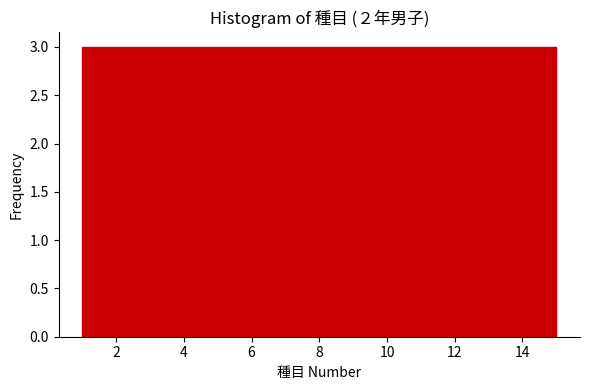

Reading left to right, transcribe this chart: for each bar, give the range it covers on the x-axis and its height. The values are not printed on the chart, so give them approximately, as read against the axis.

1.0 to 3.8: 3
3.8 to 6.6: 3
6.6 to 9.4: 3
9.4 to 12.2: 3
12.2 to 15.0: 3